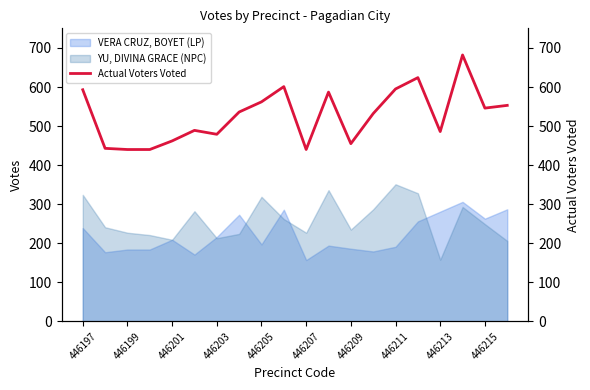

What is the maximum value for YU, DIVINA GRACE (NPC)?

351